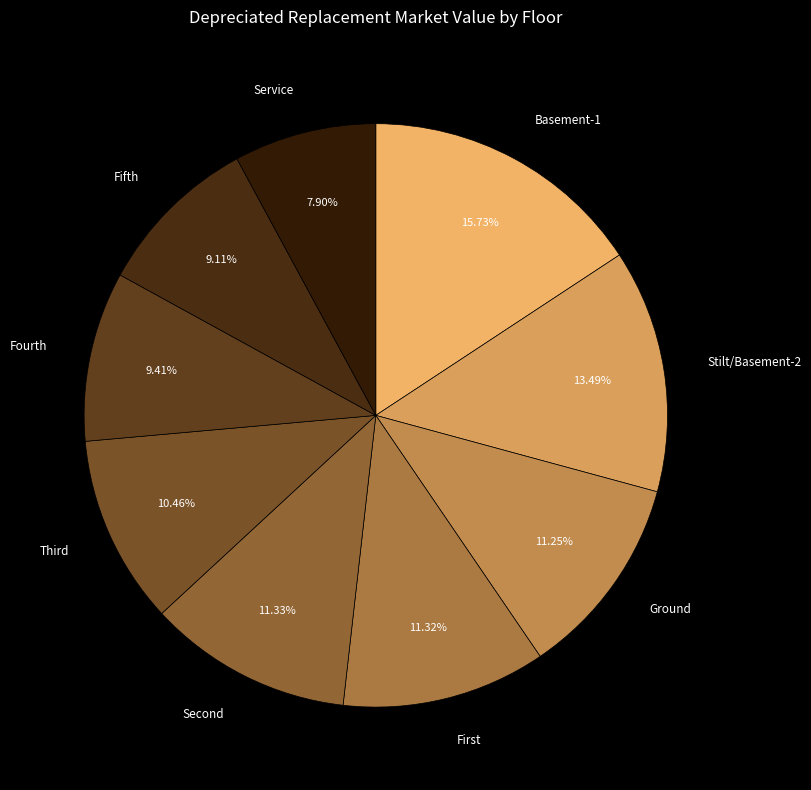

Which slice is the largest?

Basement-1